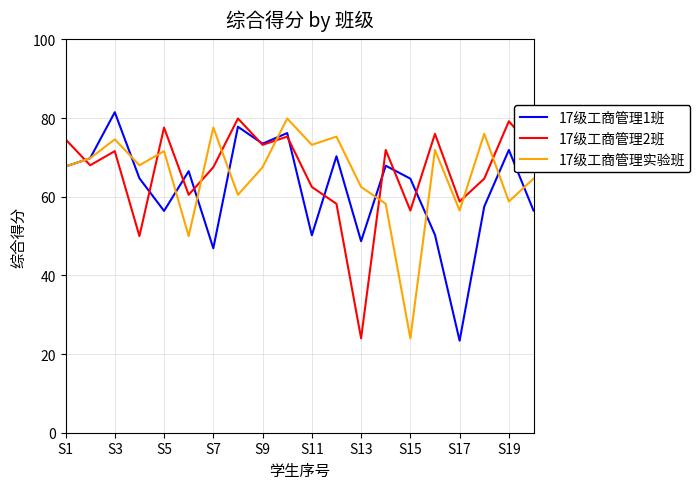

True or false: 17级工商管理2班 and 17级工商管理实验班 intersect in this chart.

True